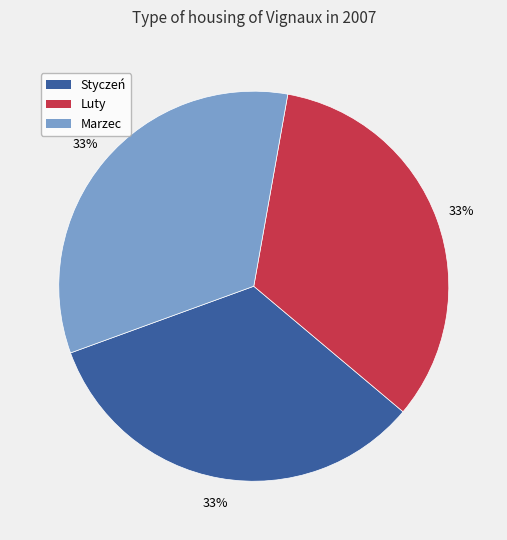

Is it true that Marzec is 33% of the pie?

True